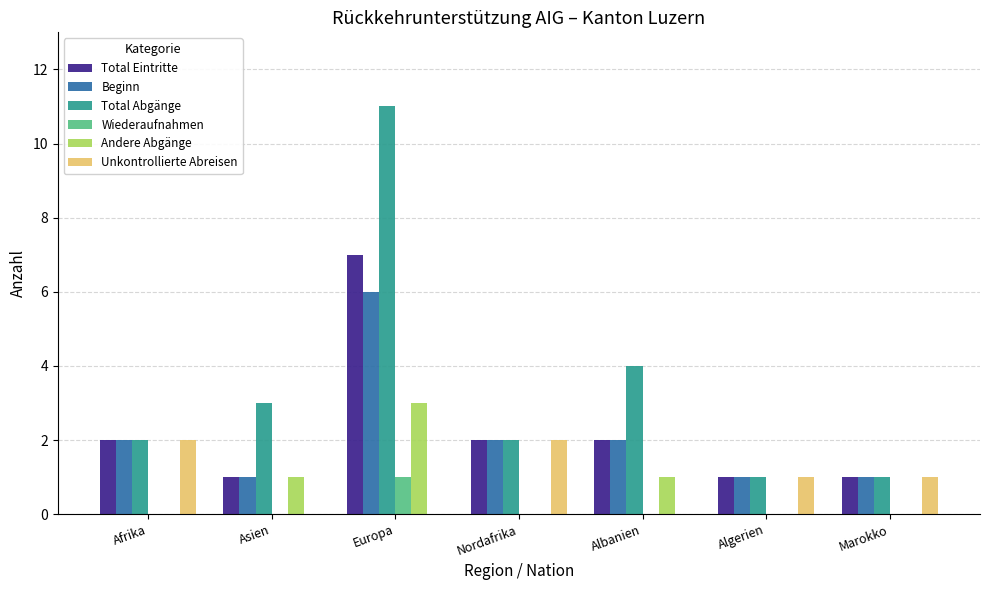

What is the sum of all Total Eintritte values?

16